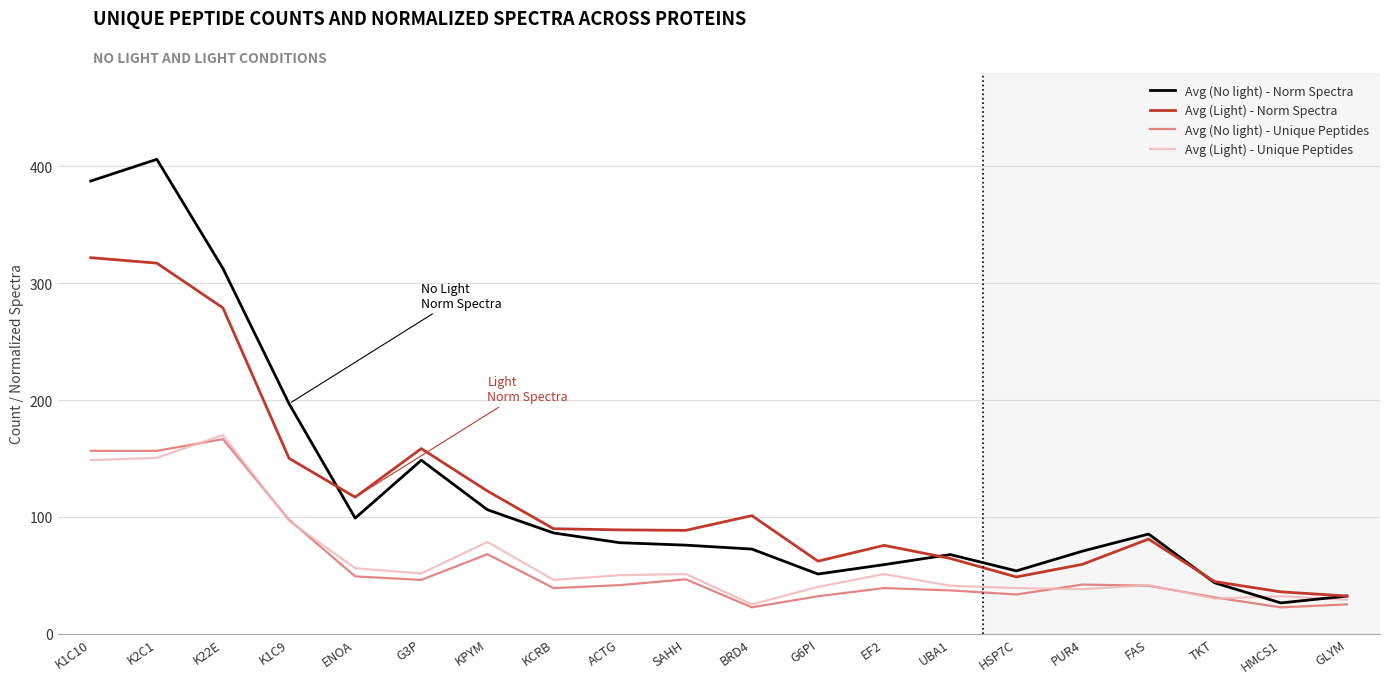

The Avg (No light) - Unique Peptides series shows 25.0 at GLYM. True or false?

True